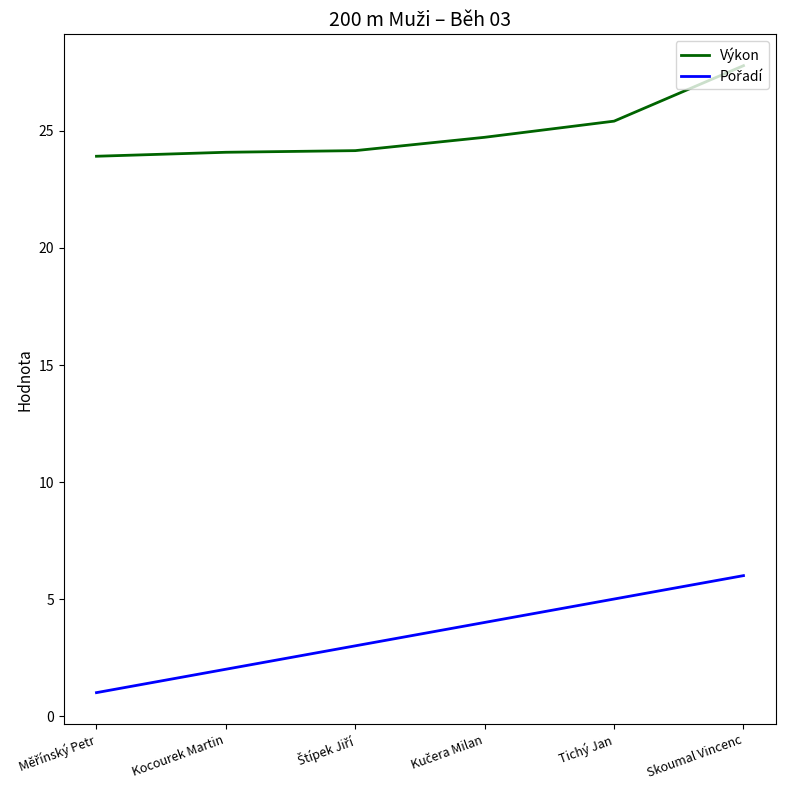

At which category is the sum across all series the highest?

Skoumal Vincenc